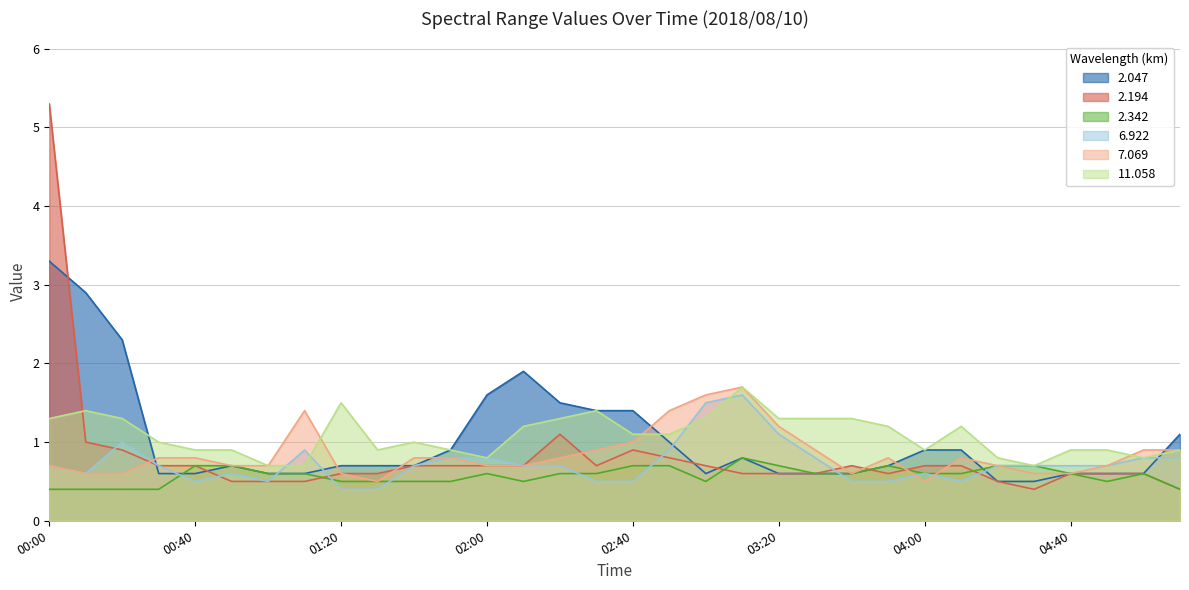

Count the number of data series in this chart.

6